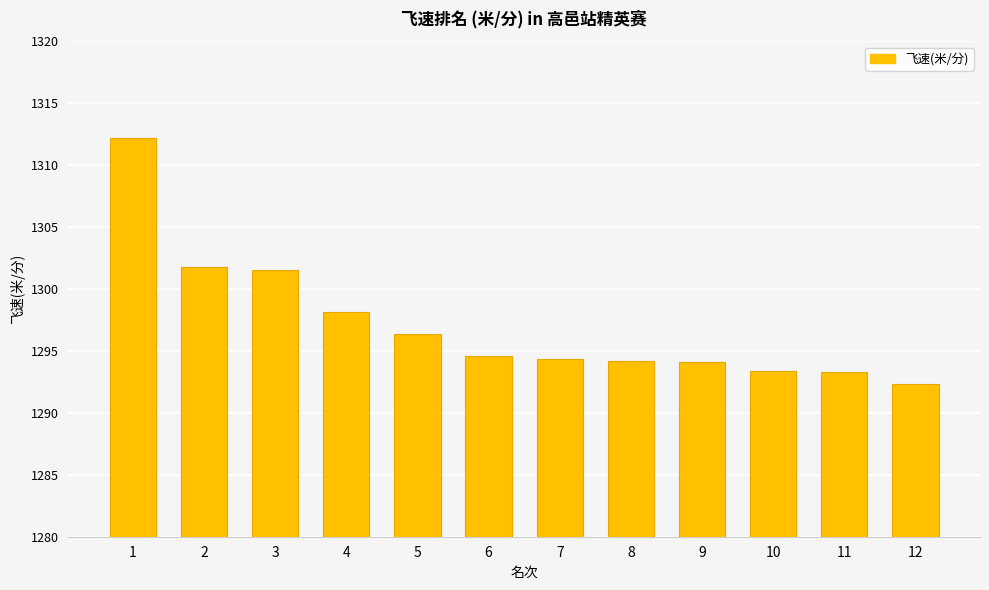

The chart shows a value of 640.6 at 7. True or false?

False